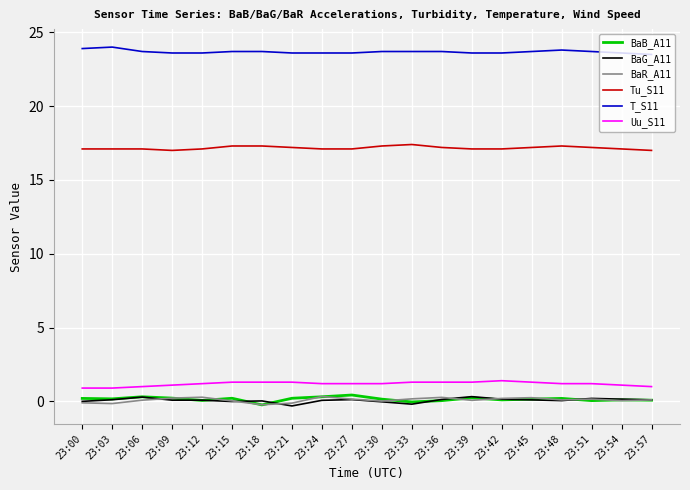

What is the approximate value of BaG_A11 at 23:12?

0.1